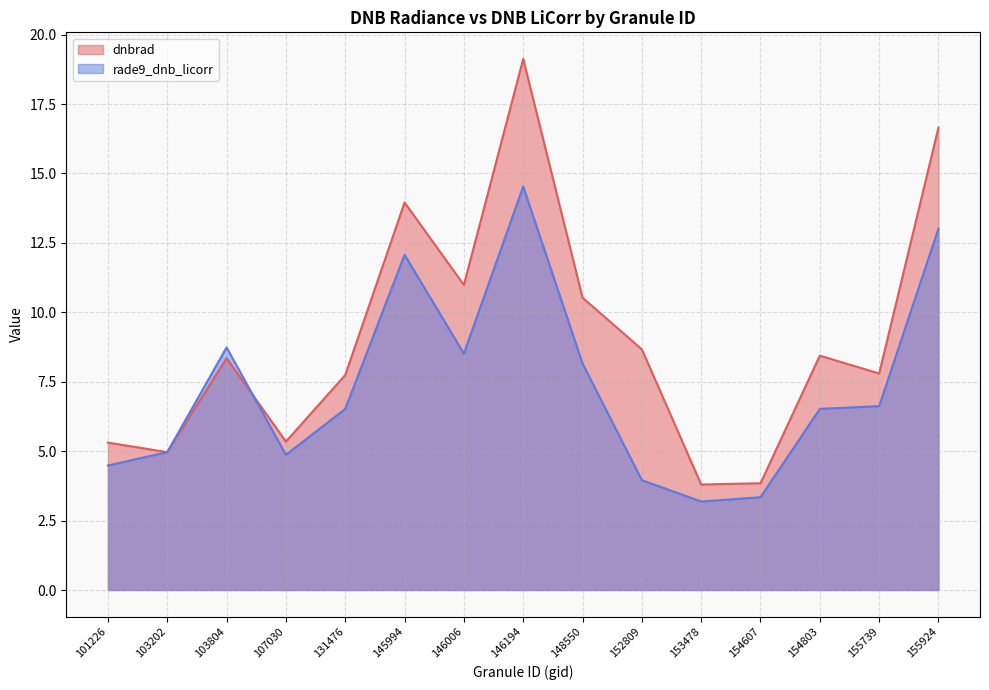

What is the difference between the maximum and minimum values in the rade9_dnb_licorr series?

11.3